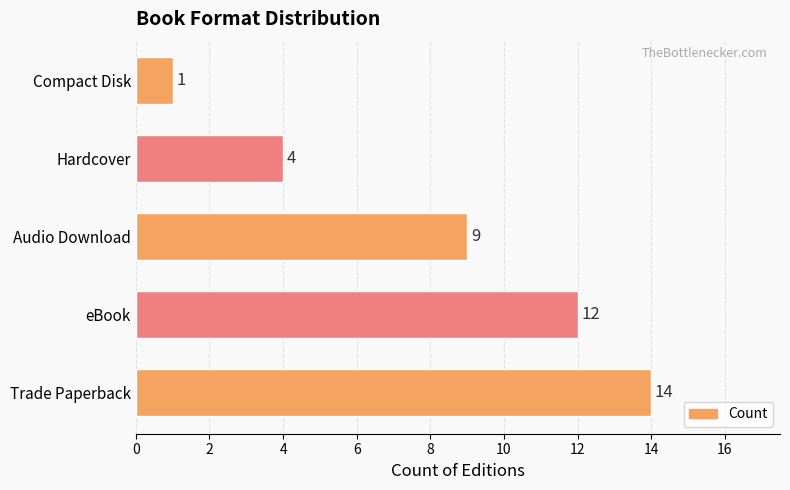

Reading bottom to top, list all the values displayed in this chart.

Trade Paperback=14	eBook=12	Audio Download=9	Hardcover=4	Compact Disk=1